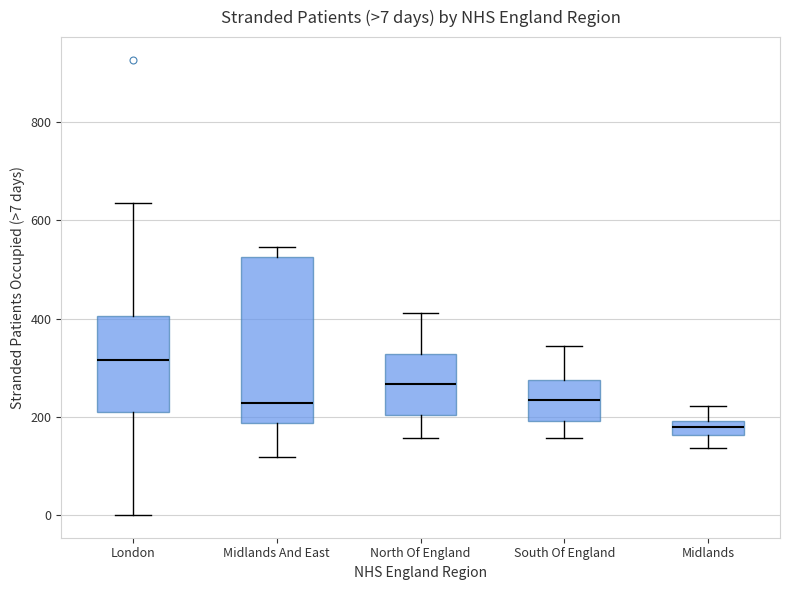

Comparing the boxes themselves (not the whiskers), which one is the tallest?

Midlands And East